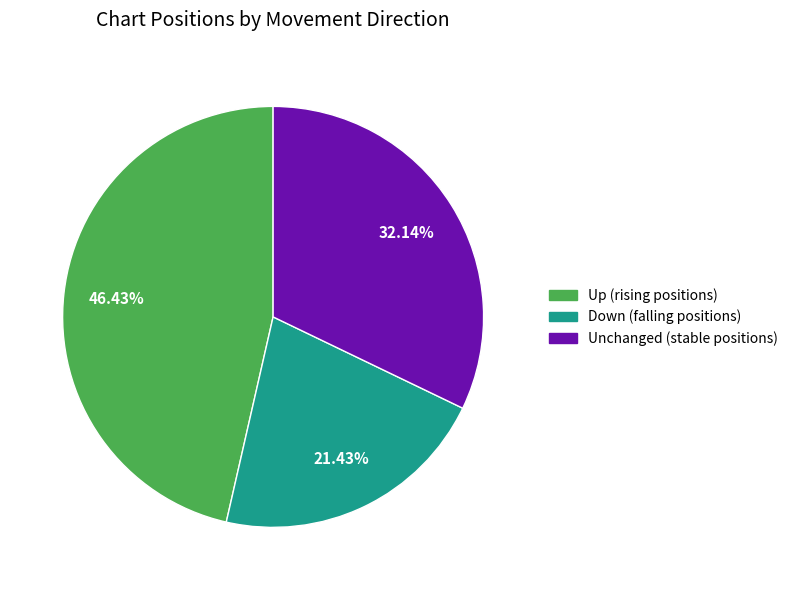

Is there a majority slice in this chart?

No